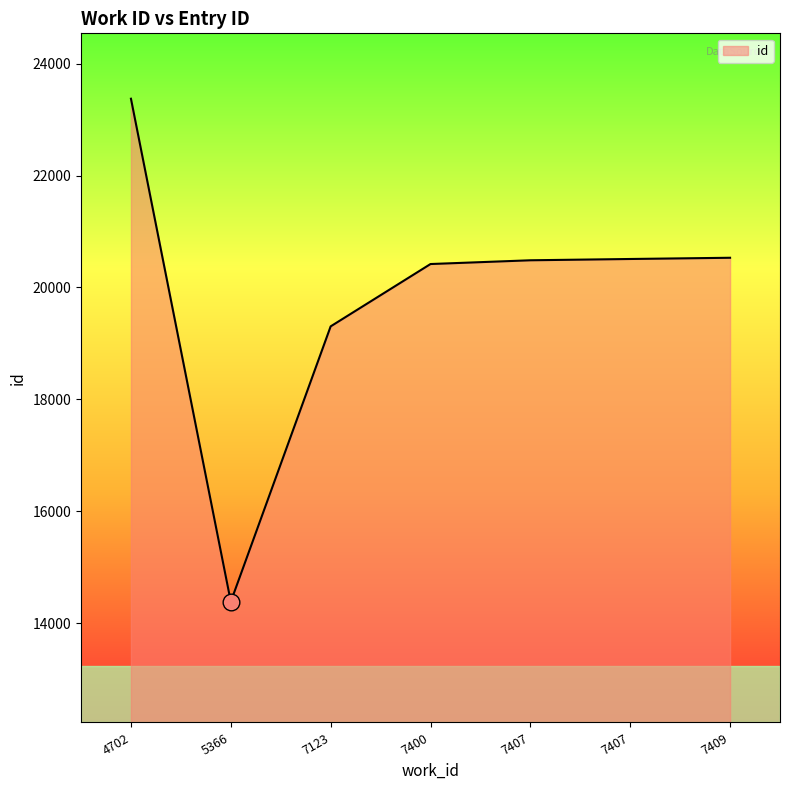

True or false: the data shows 35167 at 7407.

False